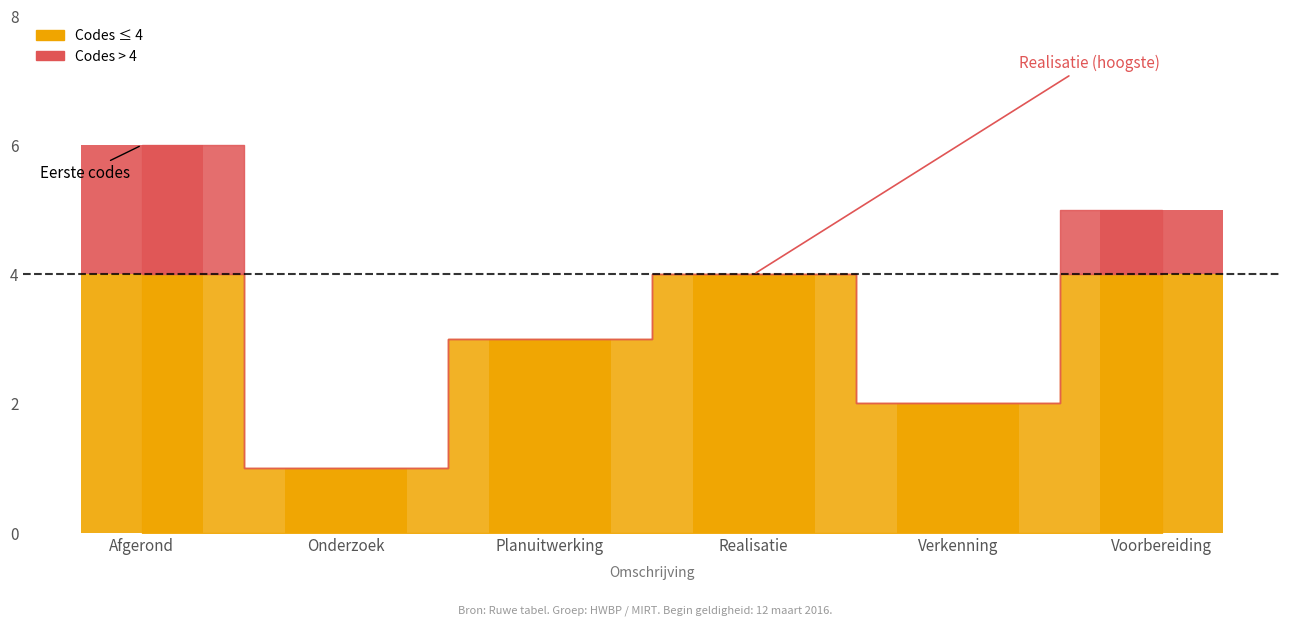

Where is the data nearest to the value 3?

Planuitwerking